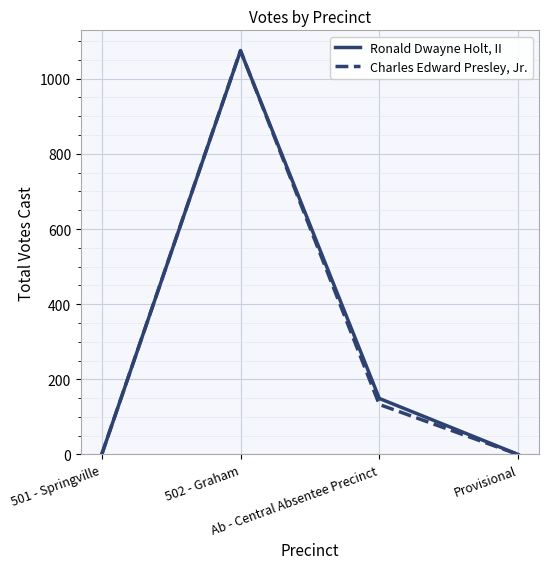

Count the number of data series in this chart.

2